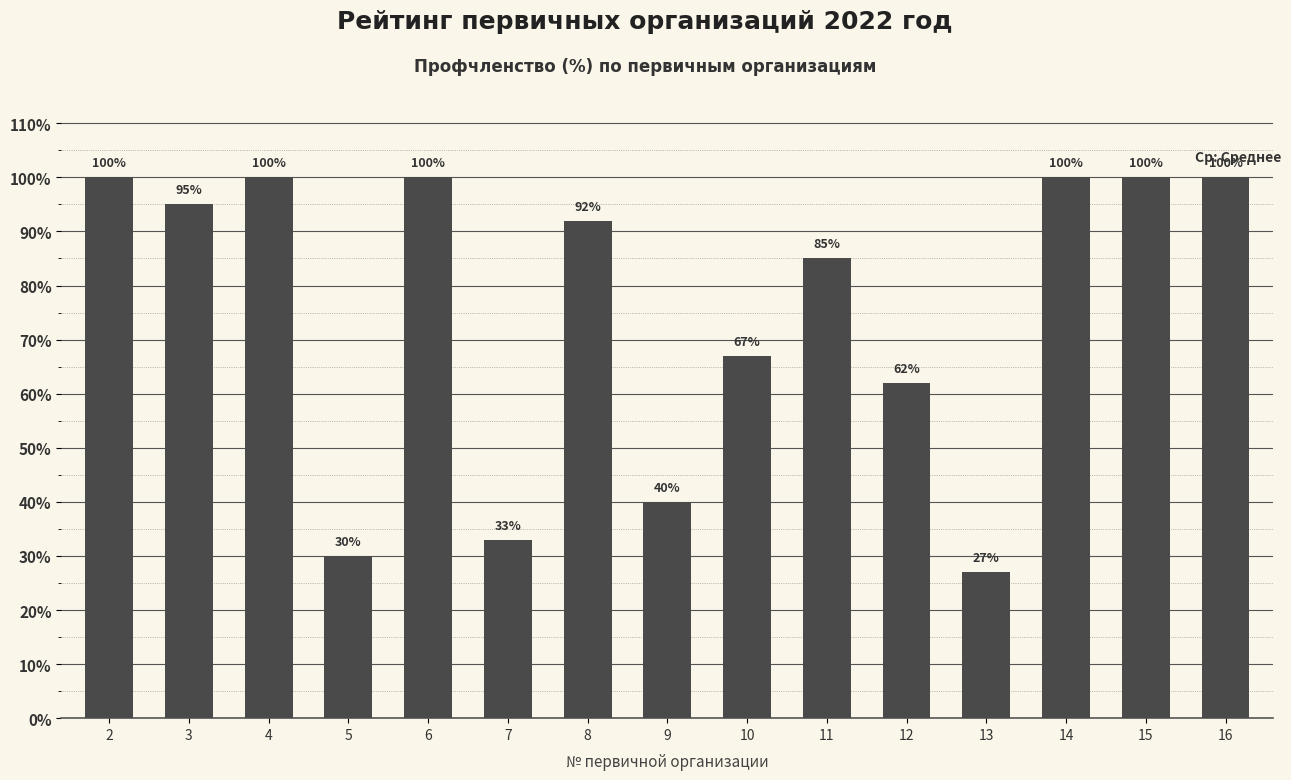

What is the value of the 12th bar from the left?

27